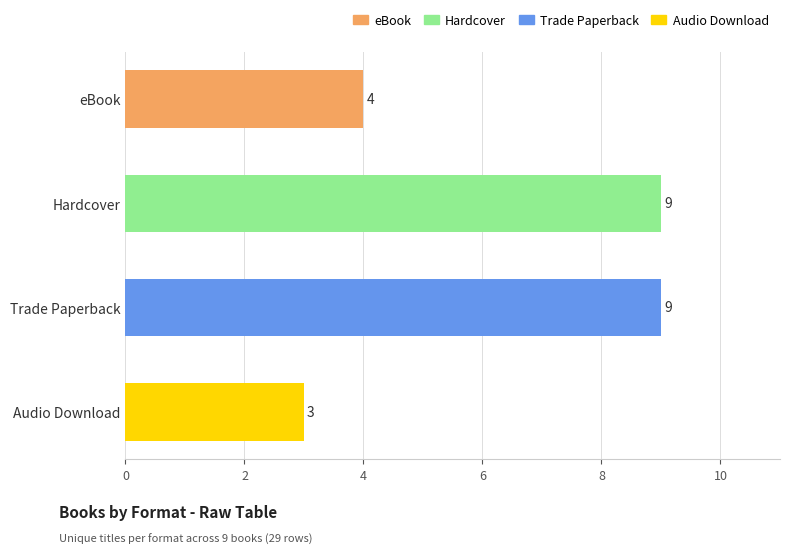

The value at eBook is 1. True or false?

False